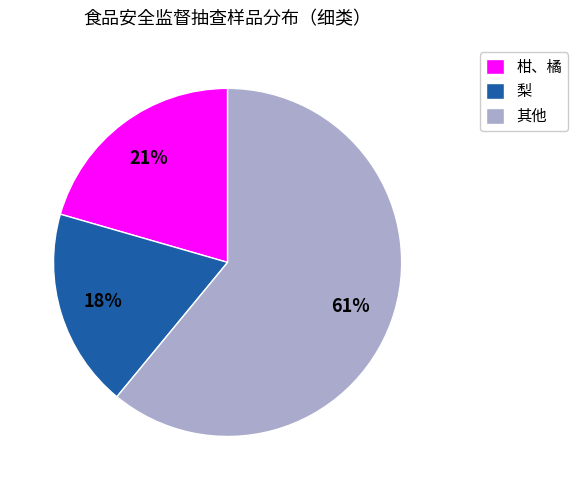

True or false: 梨 accounts for 18% of the total.

True